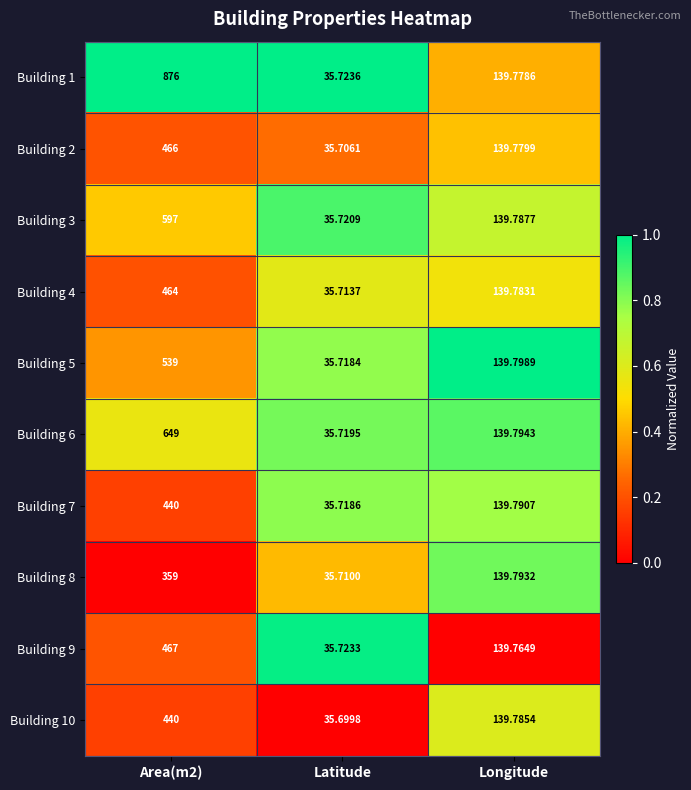

At which category does the chart reach its minimum across all series?

Latitude